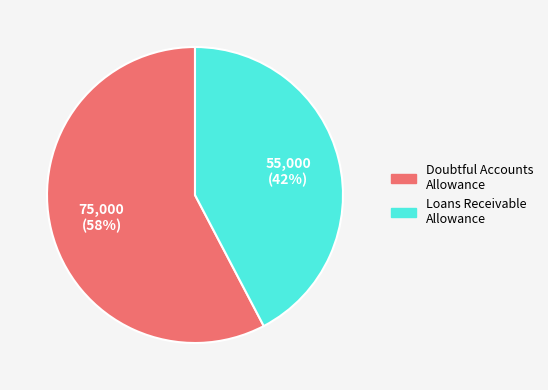

How many slices are in this pie chart?

2